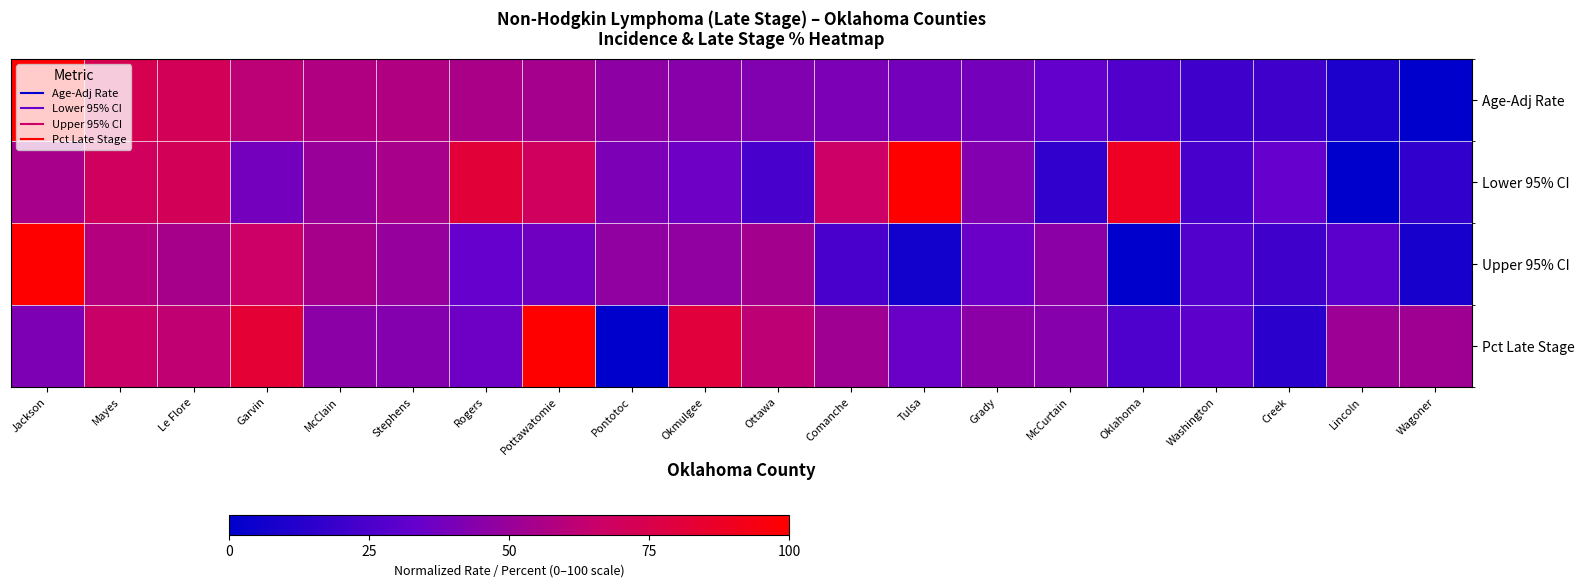

Which label corresponds to the largest value in the chart?

Pottawatomie